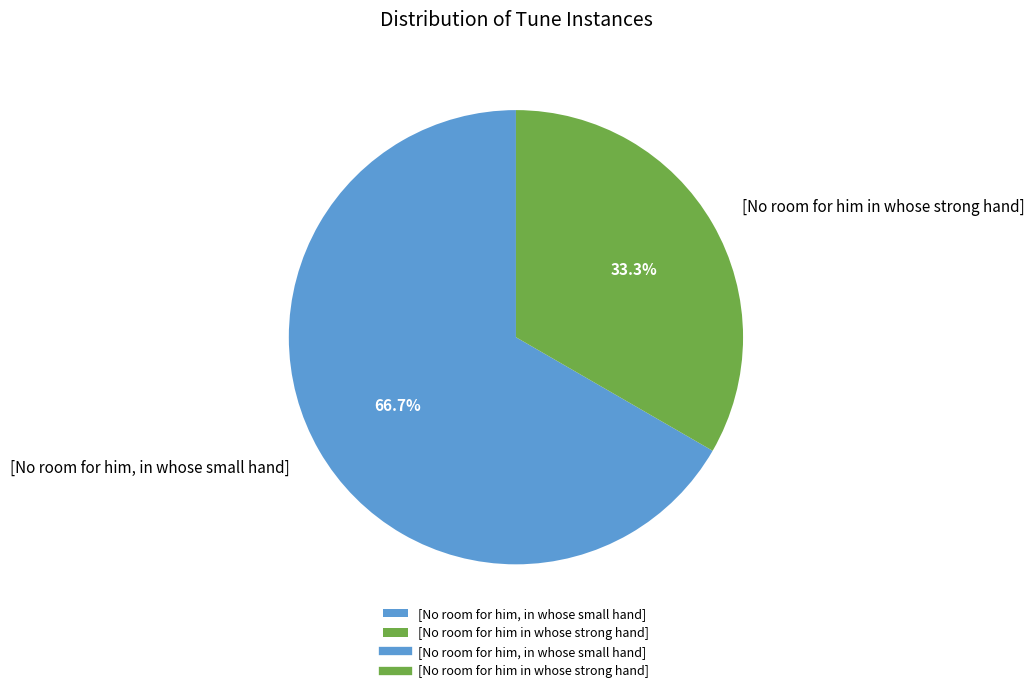

Is there any slice that represents more than half of the pie?

Yes